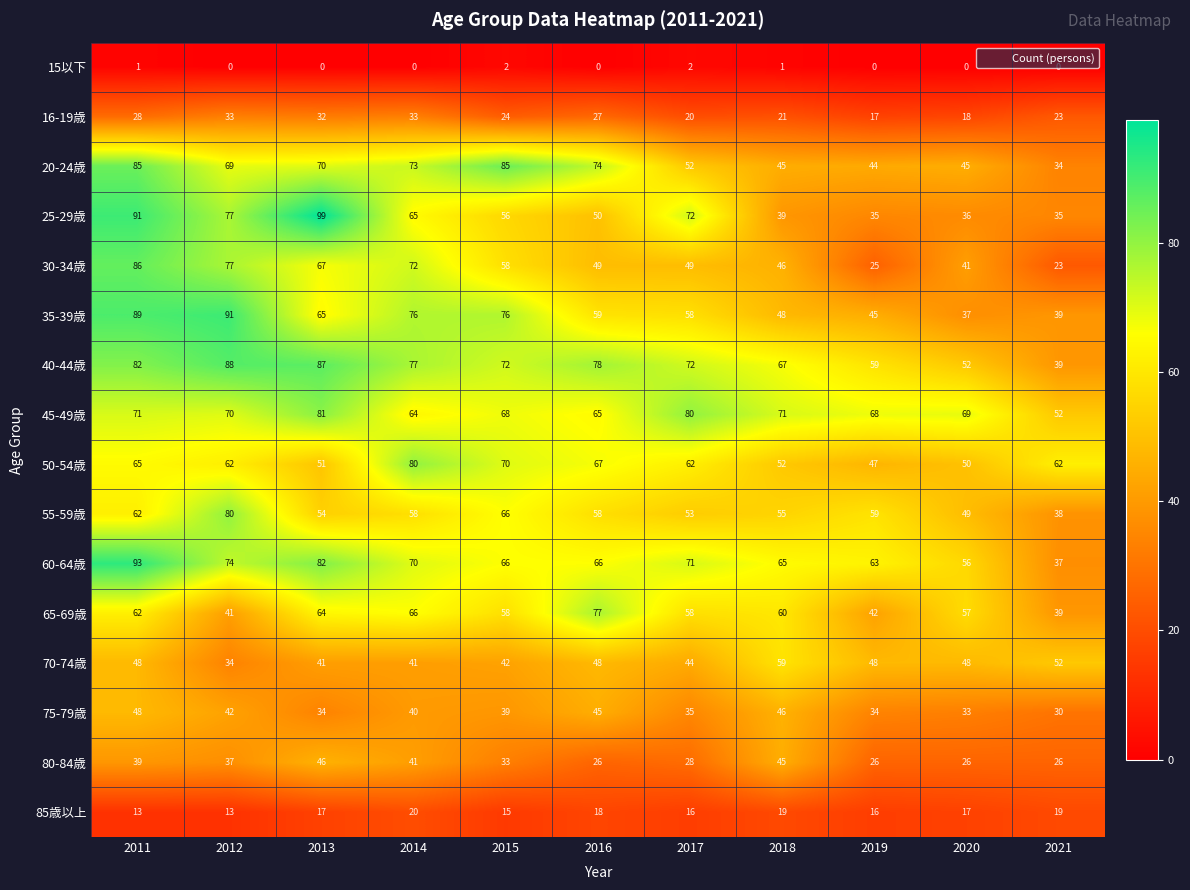

Where does the 50-54歳 series first go above 62?

2011